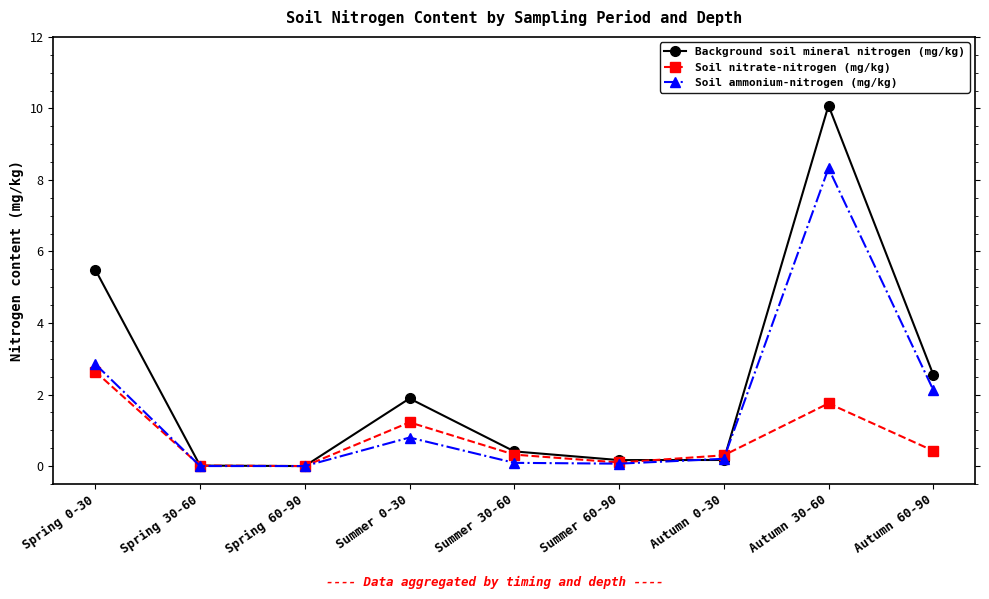

What is the approximate value of Soil ammonium-nitrogen (mg/kg) at Autumn 30-60?

8.3